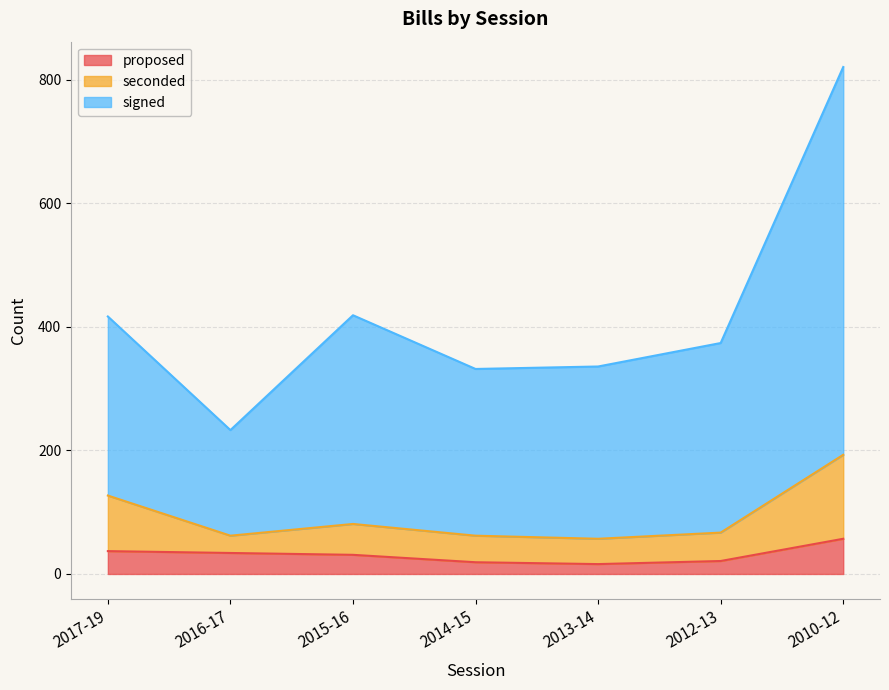

Rank the series by their average value, from highest to lowest.

signed, seconded, proposed